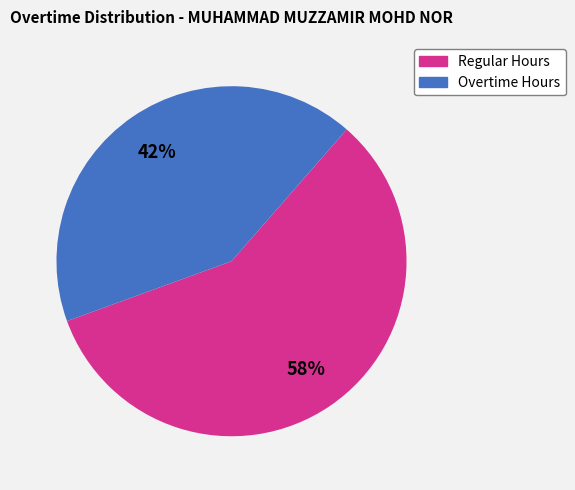

To the nearest percent, what is the average slice percentage?

50%